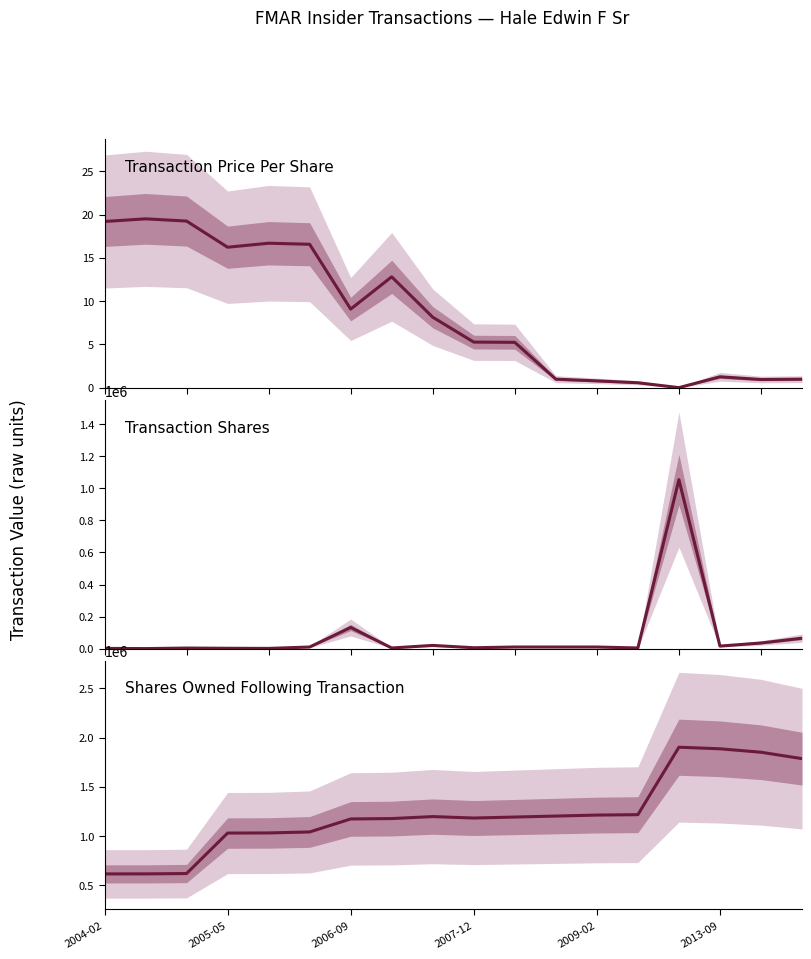

The transactionPricePerShare series shows 1.0 at 13. True or false?

False